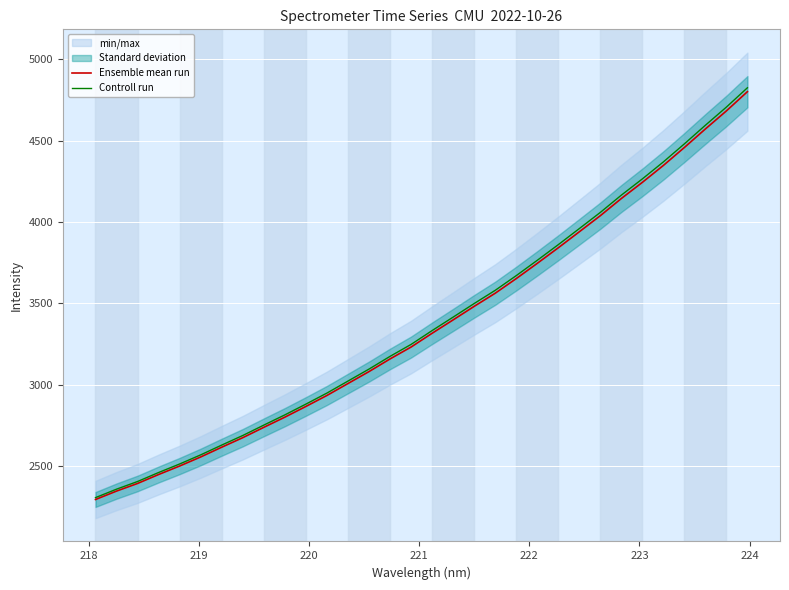

What is the maximum value for Controll run?

4825.0